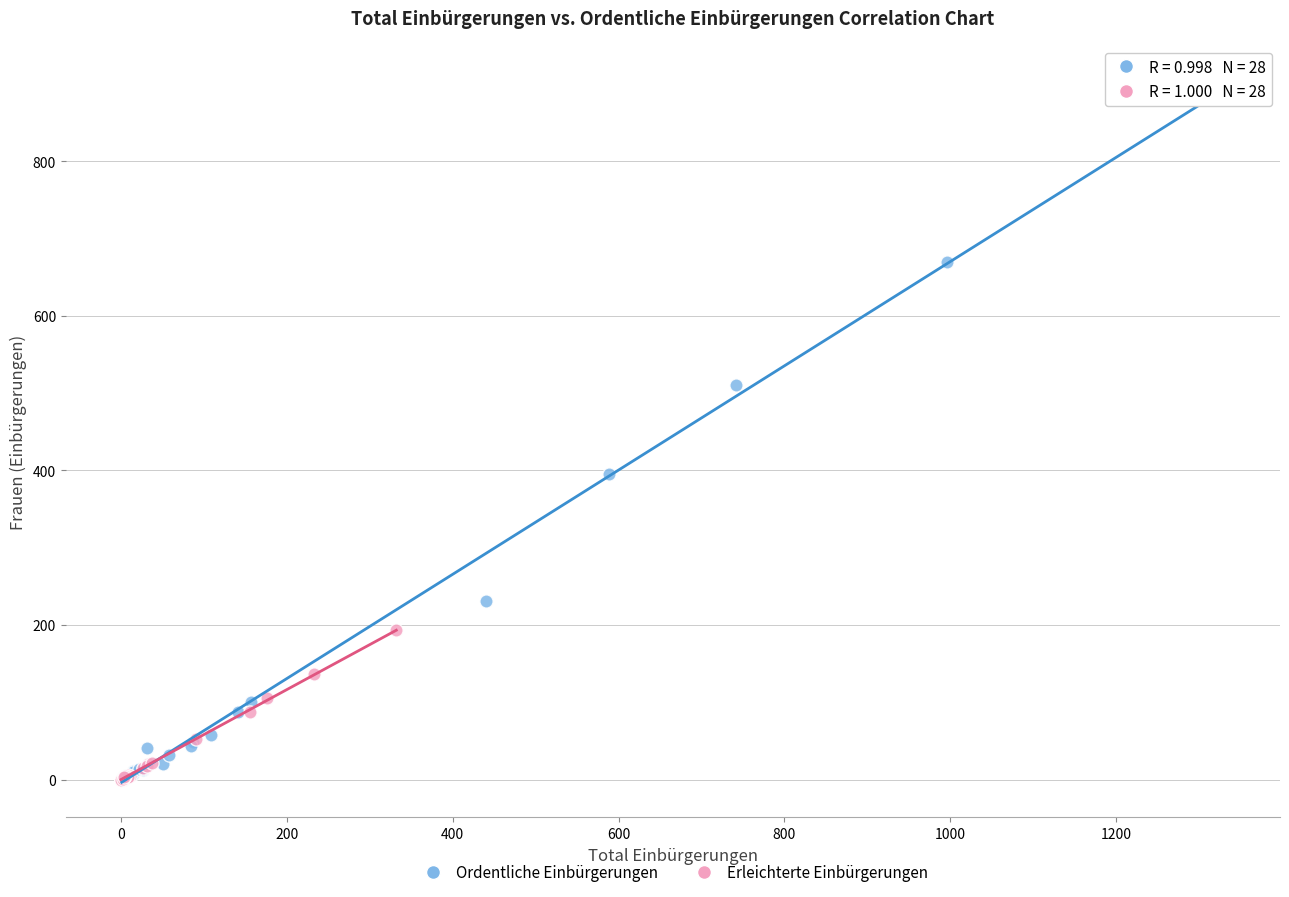

Which series reaches the maximum Y coordinate?

Ordentliche Einbürgerungen